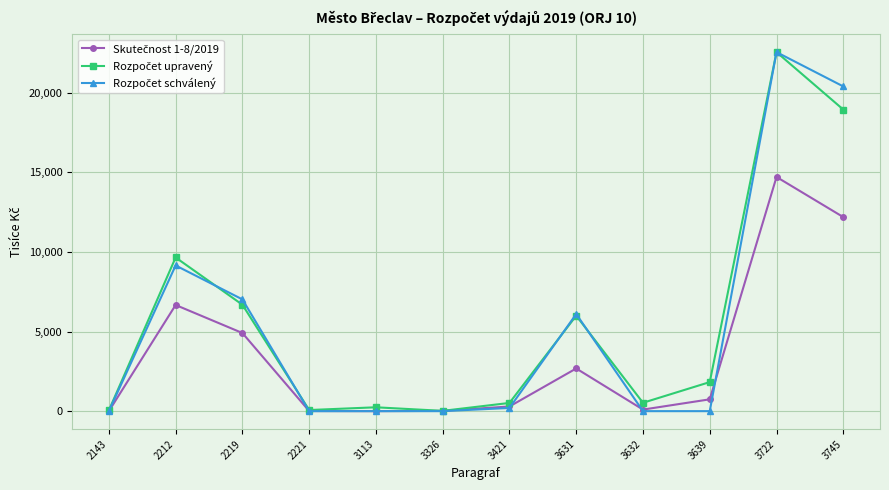

Which category has the highest value across all series?

3722